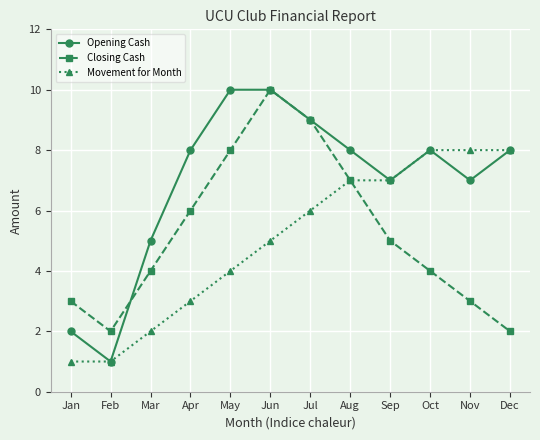

At which category does Closing Cash reach its first local peak?

Jun